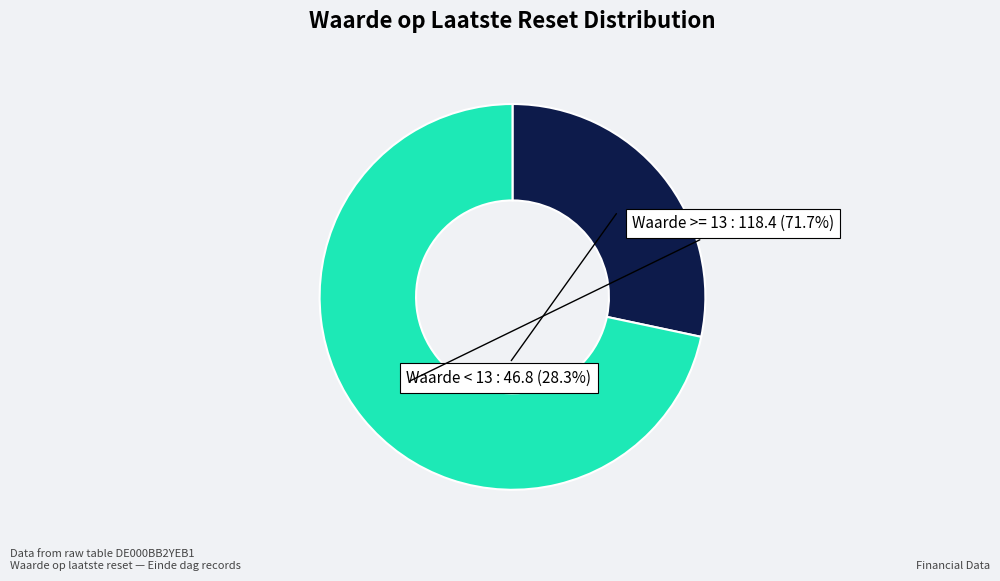

Rank the categories by value from highest to lowest.

Waarde >= 13, Waarde < 13